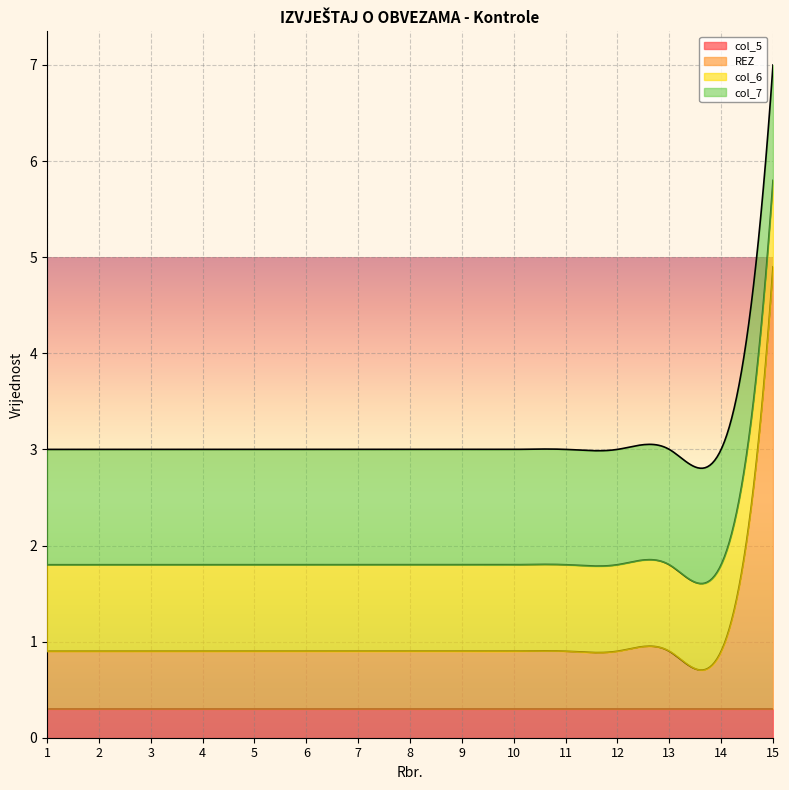

Between 1 and 4, which series saw the biggest shift?

col_5